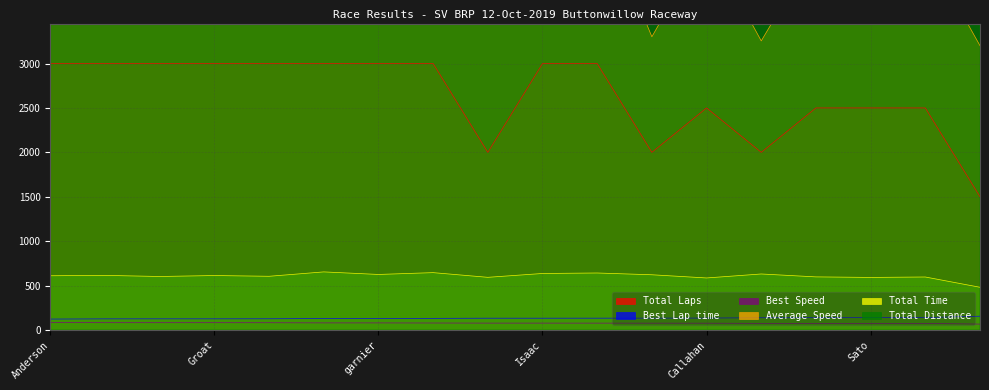

What are all the series names shown in the legend?

Total Laps, Best Lap time, Best Speed, Average Speed, Total Time, Total Distance